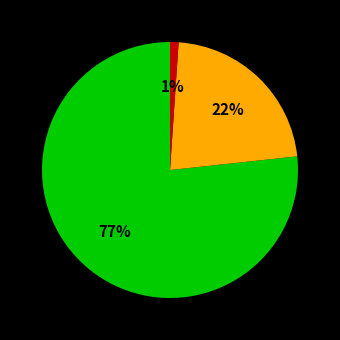

Does any single category account for the majority?

Yes